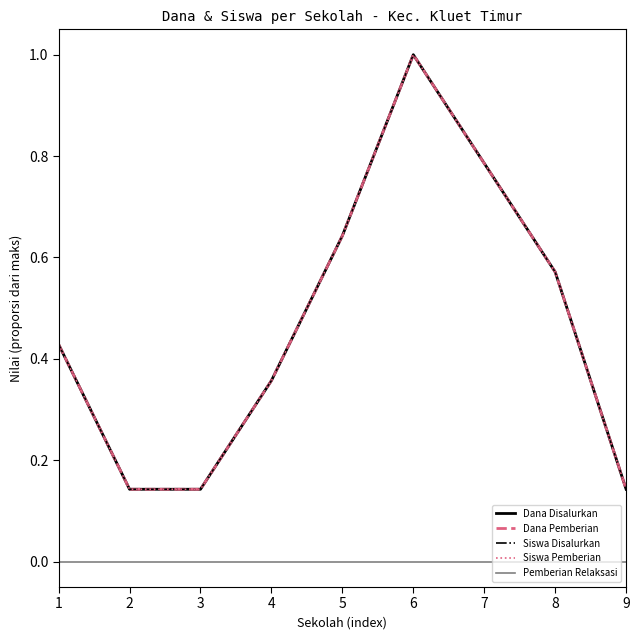

True or false: Dana Disalurkan has a value of 0.1 at 2.

False